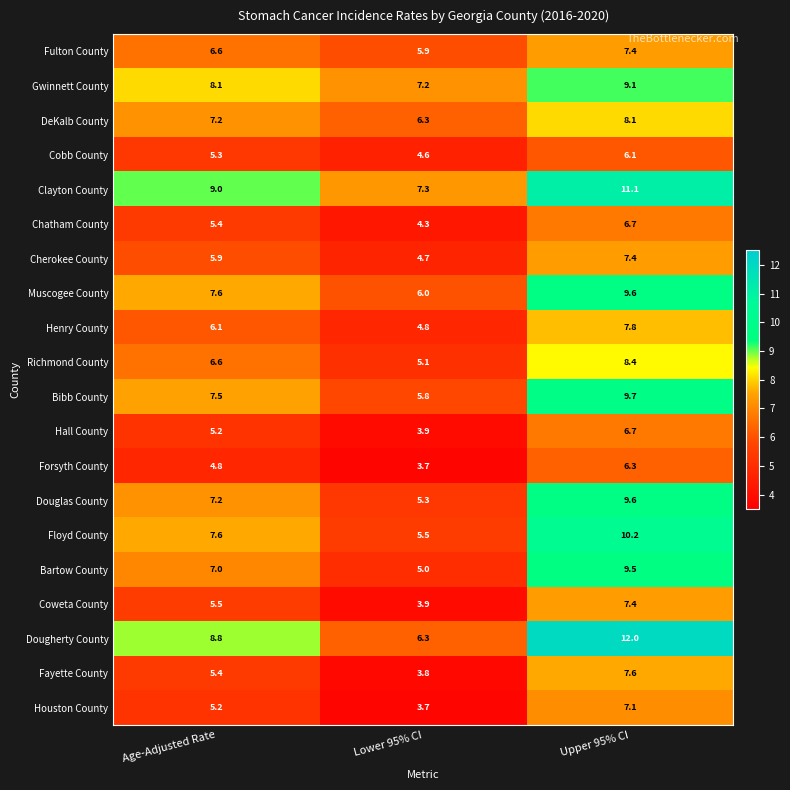

The Coweta County series shows 5.5 at Age-Adjusted Rate. True or false?

True